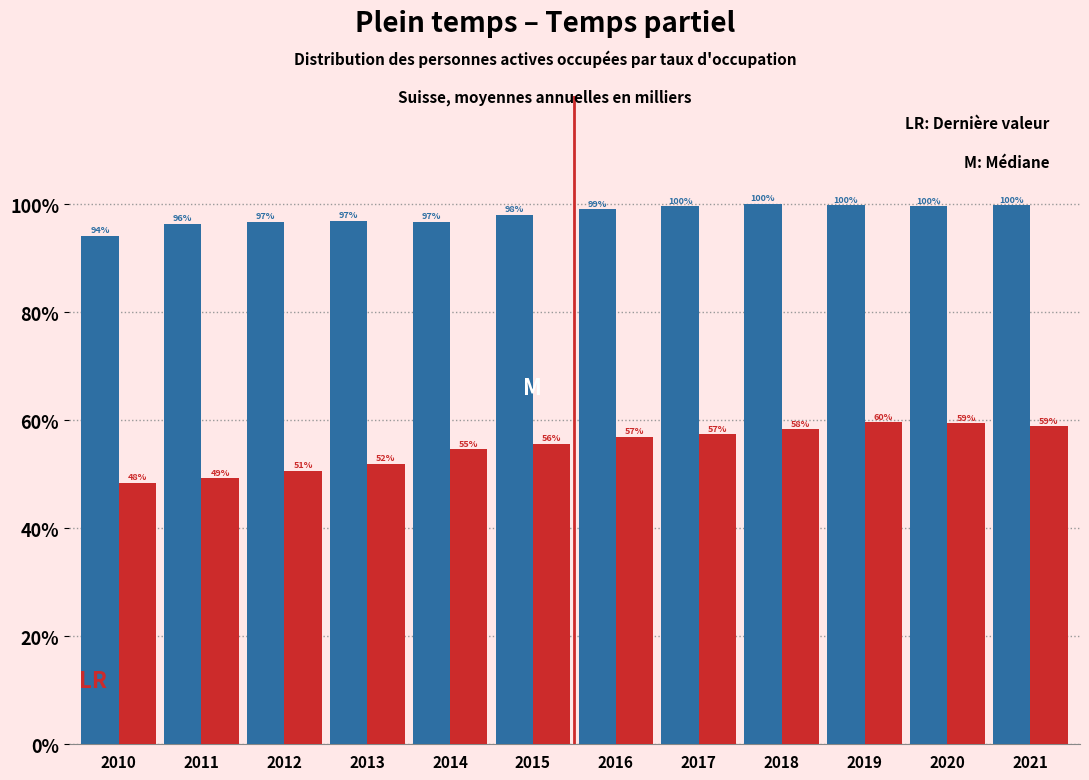

At which category is the sum across all series the highest?

2019